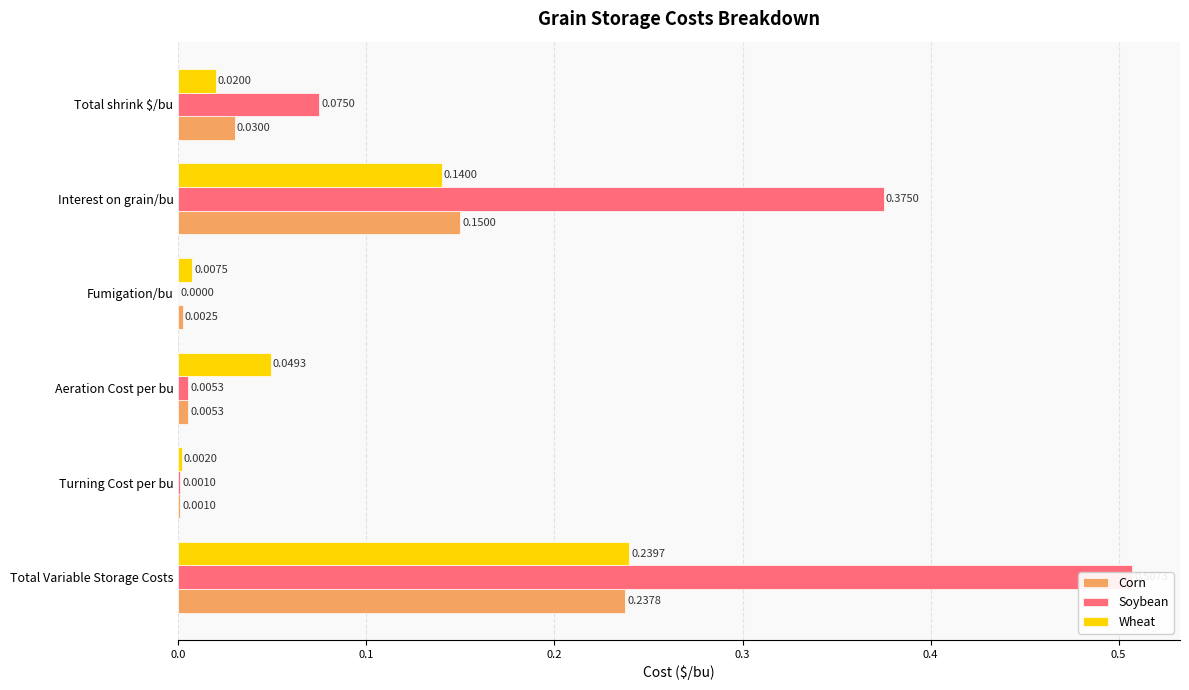

Reading right to left, extract all data points from this chart.

Corn: 0.0	0.1	0.0	0.0	0.0	0.2
Soybean: 0.1	0.4	0.0	0.0	0.0	0.5
Wheat: 0.0	0.1	0.0	0.0	0.0	0.2